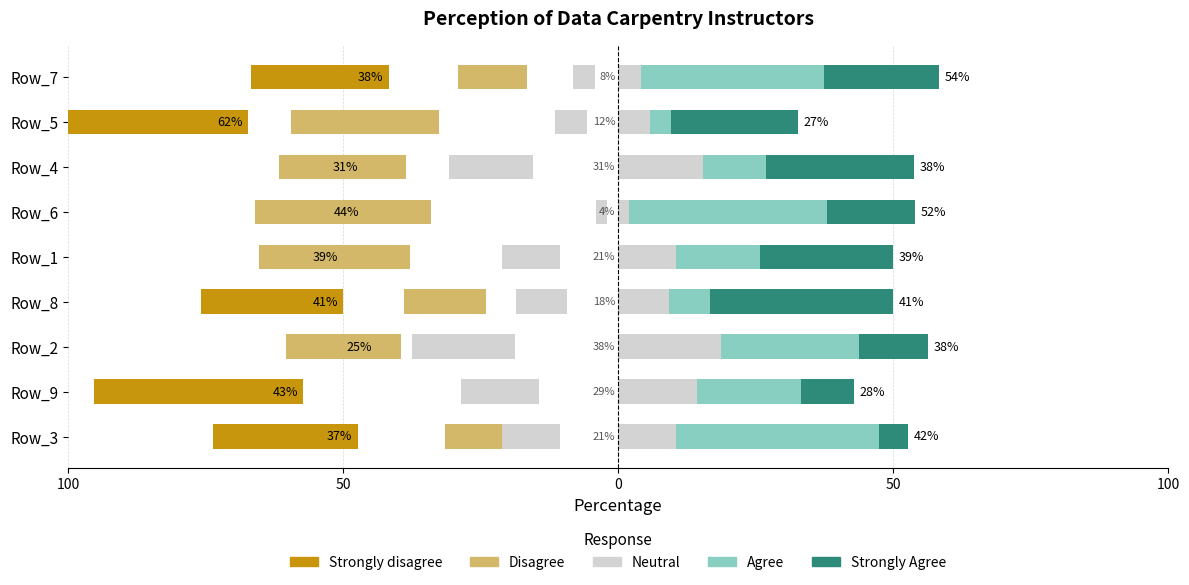

What is the spread (max minus min) of values at Row_7?

58.3